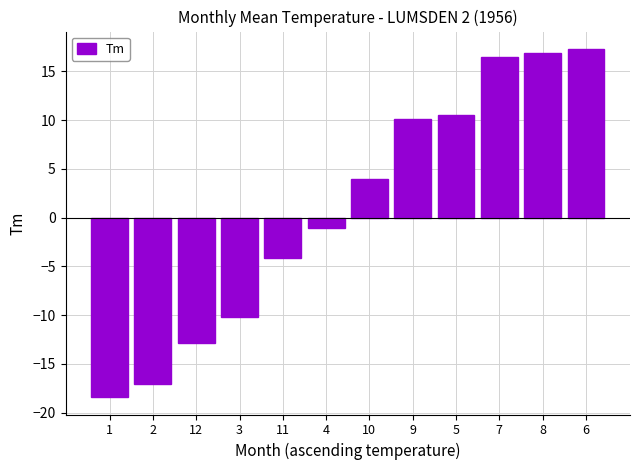

True or false: the data shows 29.8 at 8.

False